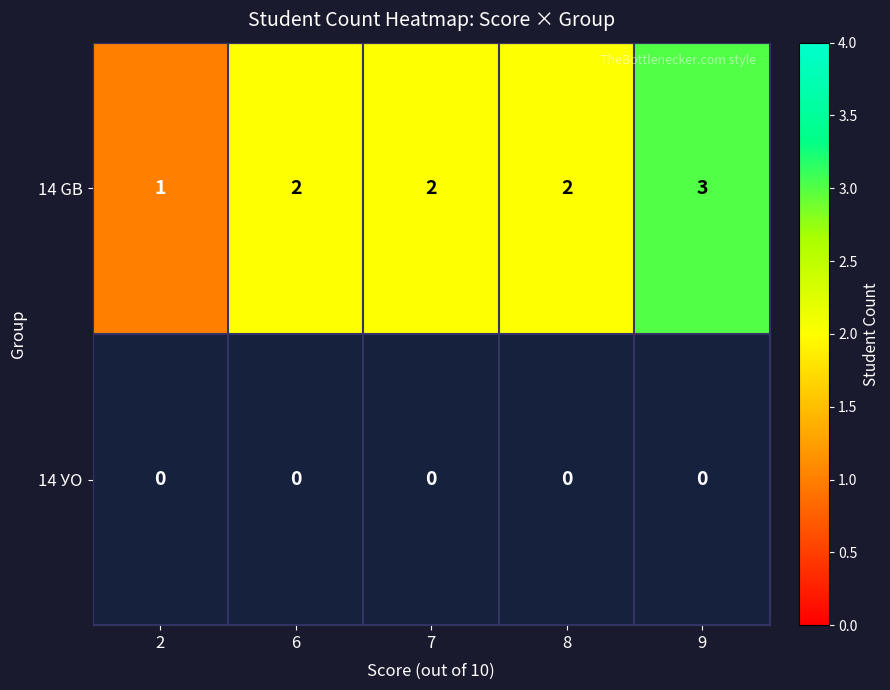

How many series are shown in this chart?

2